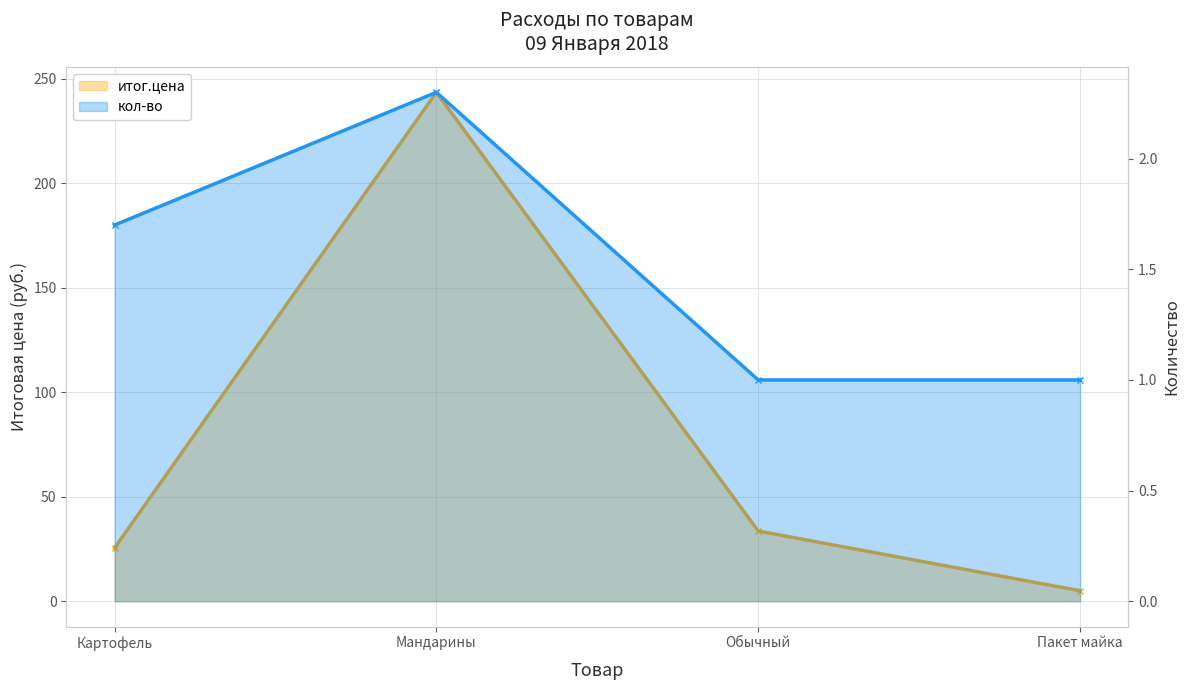

What is the label of the 4th point from the left?

Пакет майка